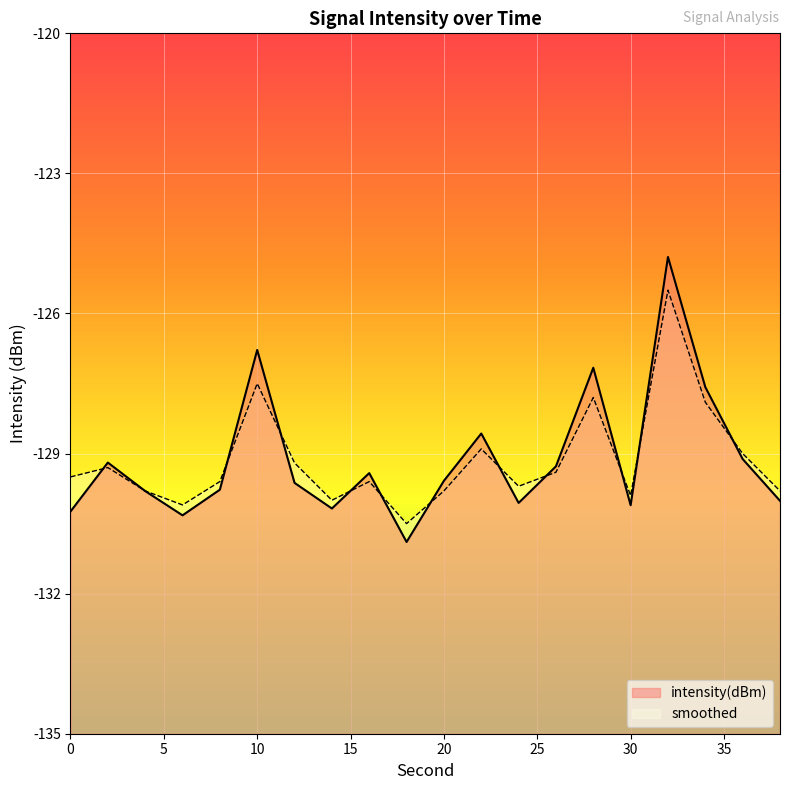

At which label does smoothed first exceed -129?

10